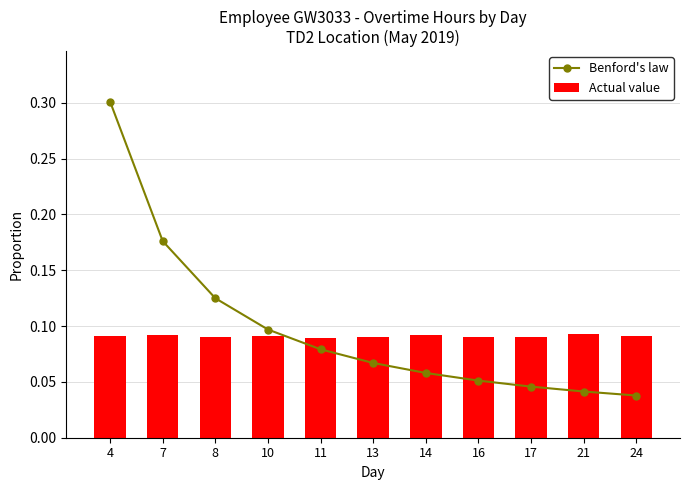

What is the sum of all Actual value values?

1.0